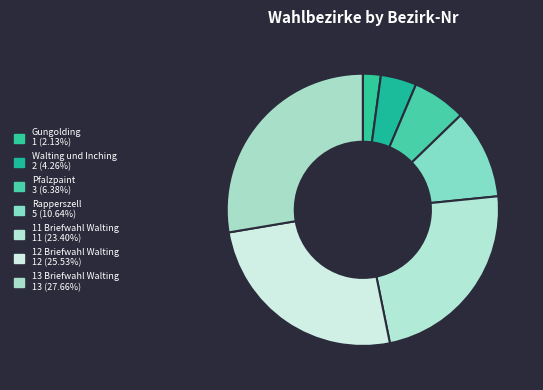

Does any single category account for the majority?

No